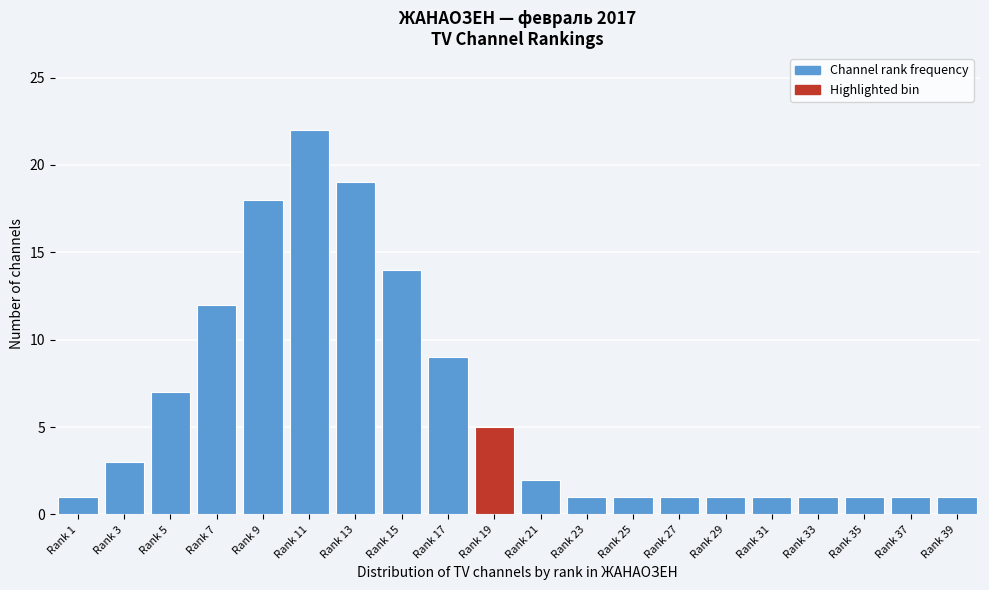

Reading right to left, transcribe all the data shown in this chart.

1	1	1	1	1	1	1	1	1	2	5	9	14	19	22	18	12	7	3	1